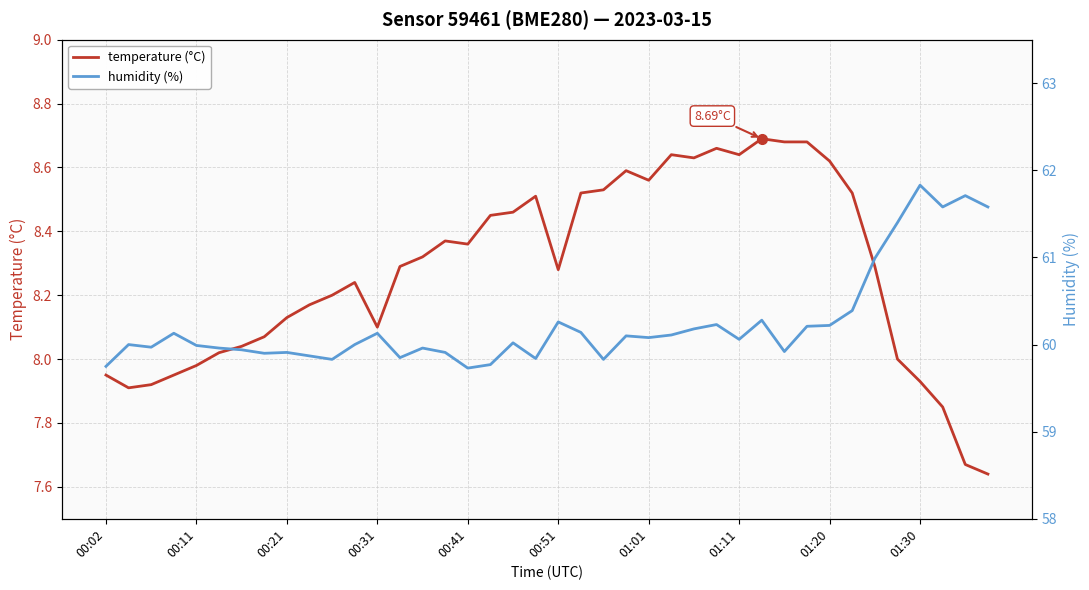

True or false: humidity (%) and temperature (°C) cross at least once.

False